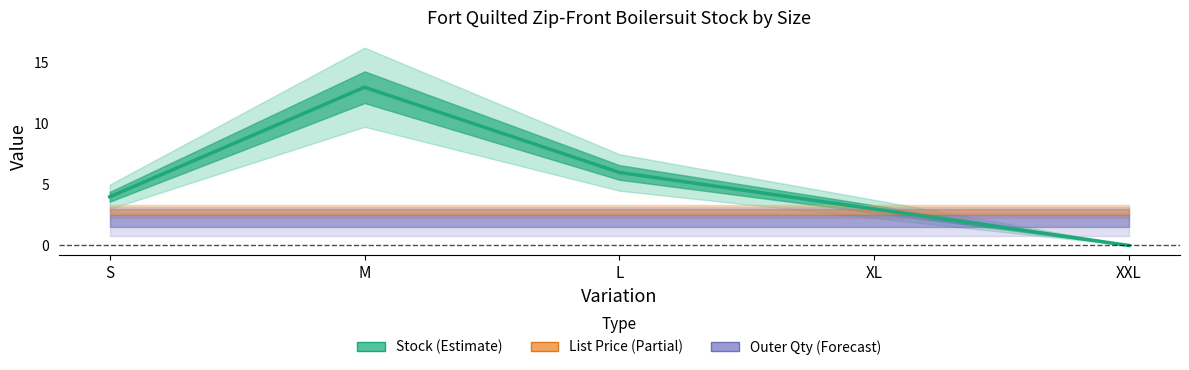

List the labels in order of value, smallest first.

XXL, XL, S, L, M